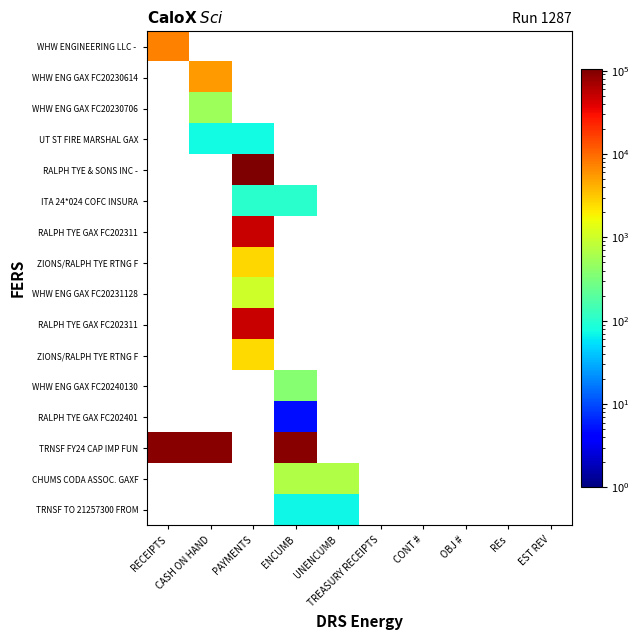

At which category does the chart reach its minimum across all series?

ENCUMB